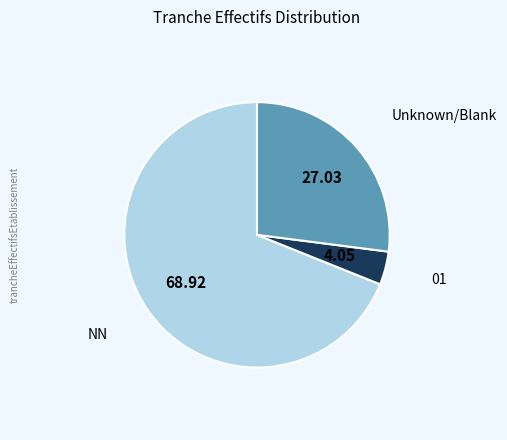

Does any single category account for the majority?

Yes